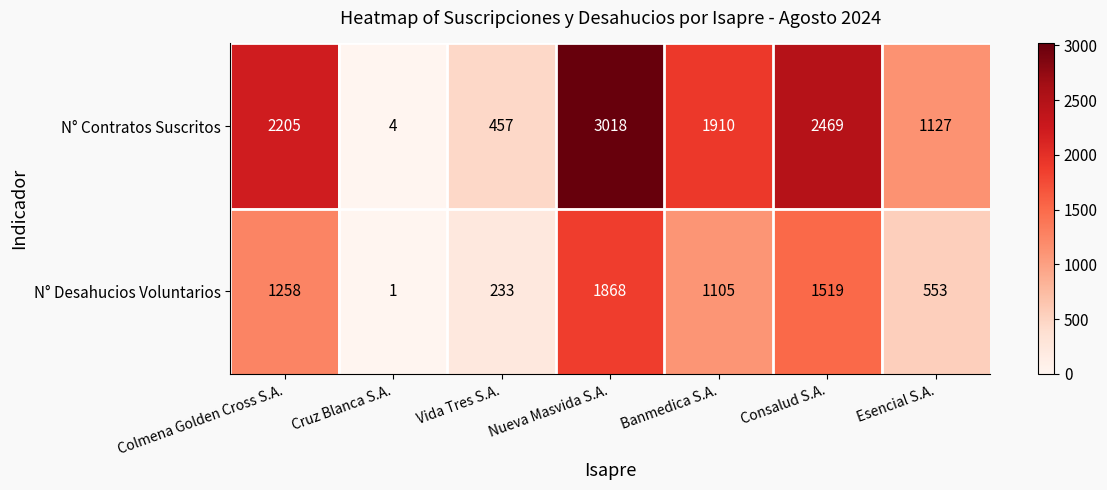

What is the total value across all series at Consalud S.A.?

3988